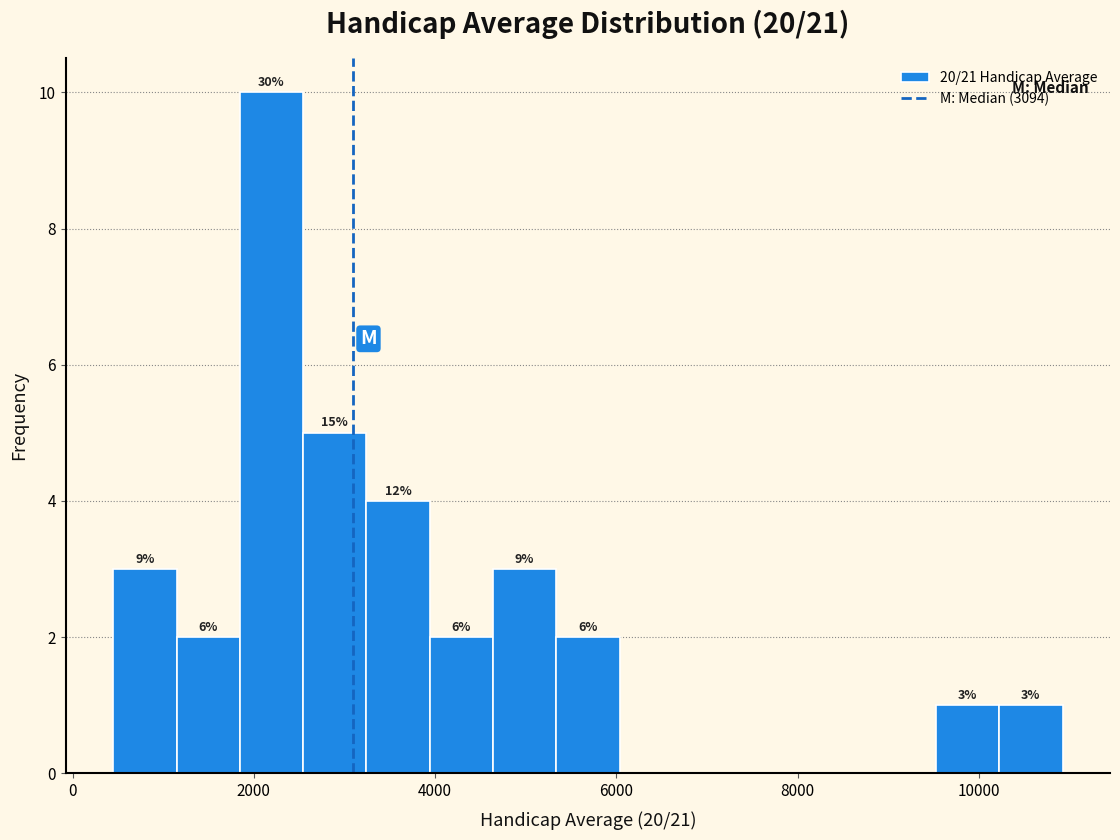

Read against the x-axis, roughly where is the centre of the tallest bar?

2200